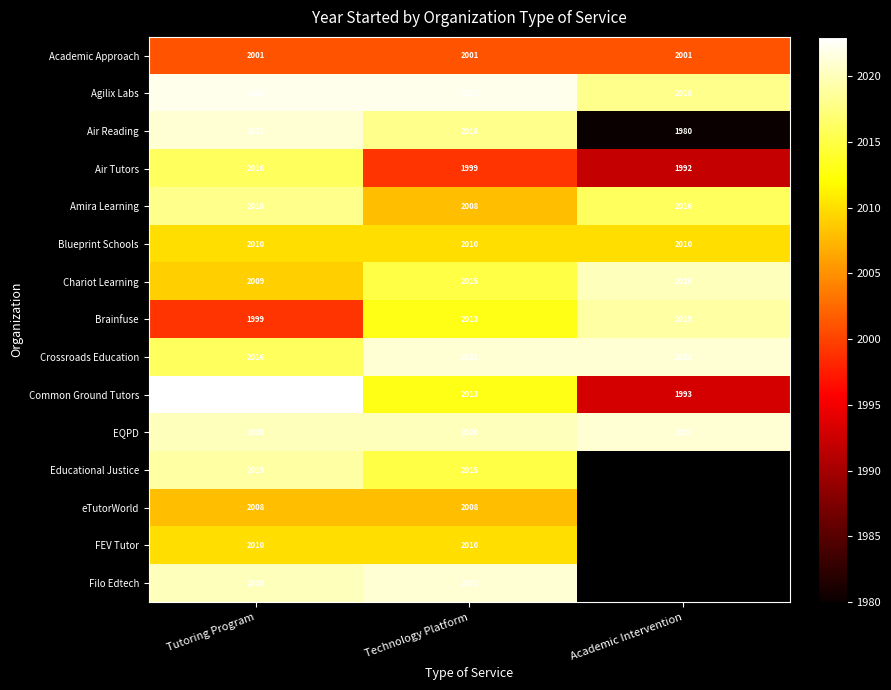

Count the number of categories in the chart.

3